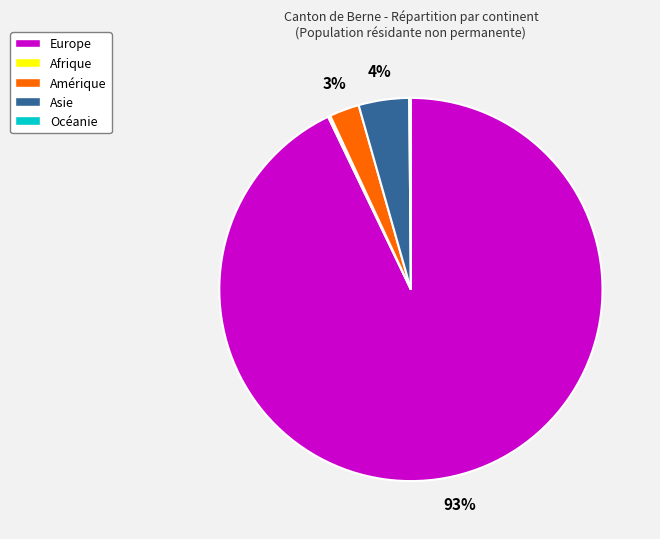

What is the largest slice in the pie chart?

Europe